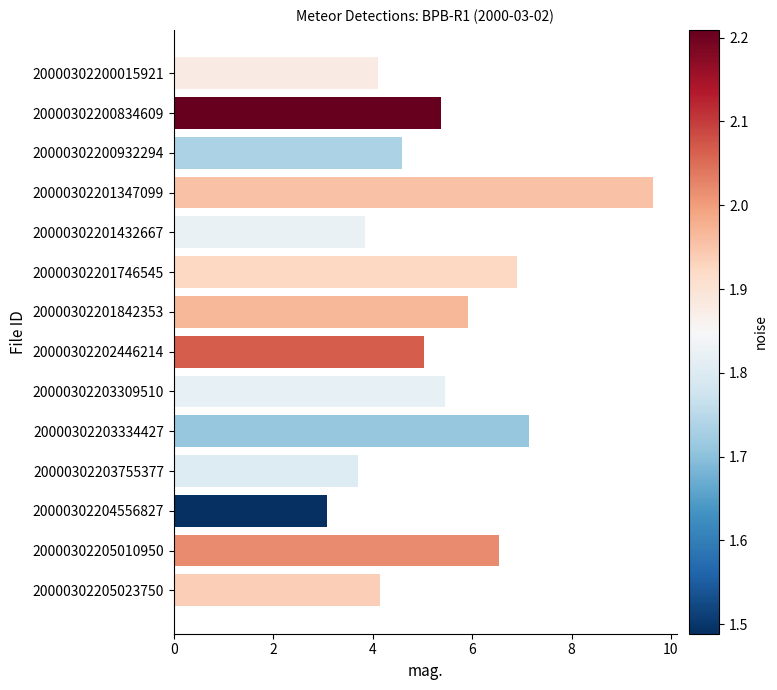

What is the average value?

5.4